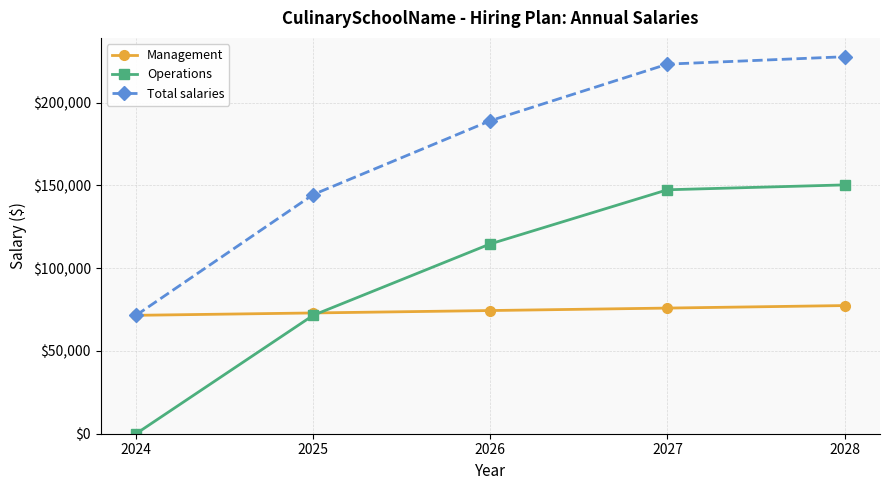

Is it true that Operations equals 225950.7 at 2027?

False